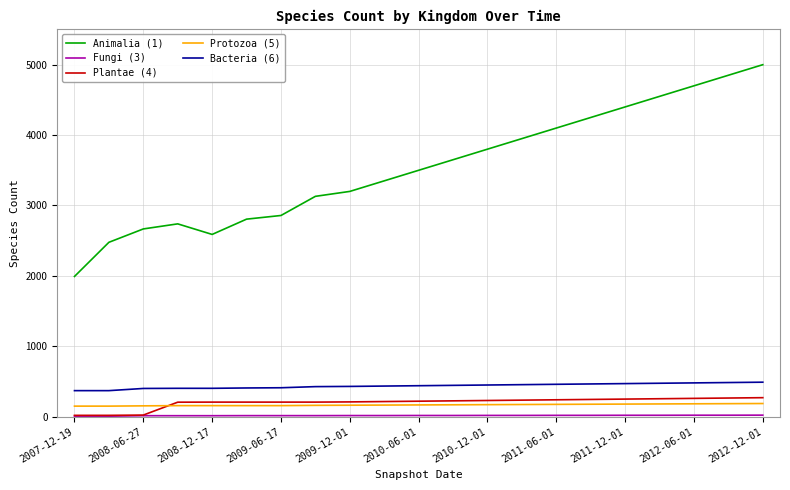

Which series has the largest total across all categories?

Animalia (1)